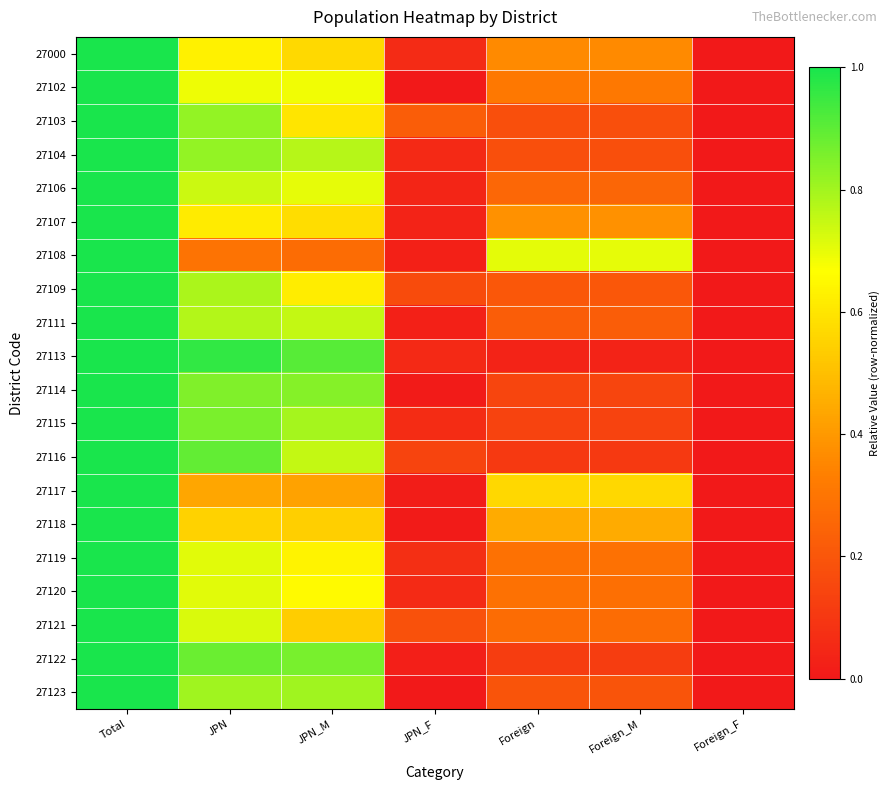

At how many categories does at least one series exceed 0?

7